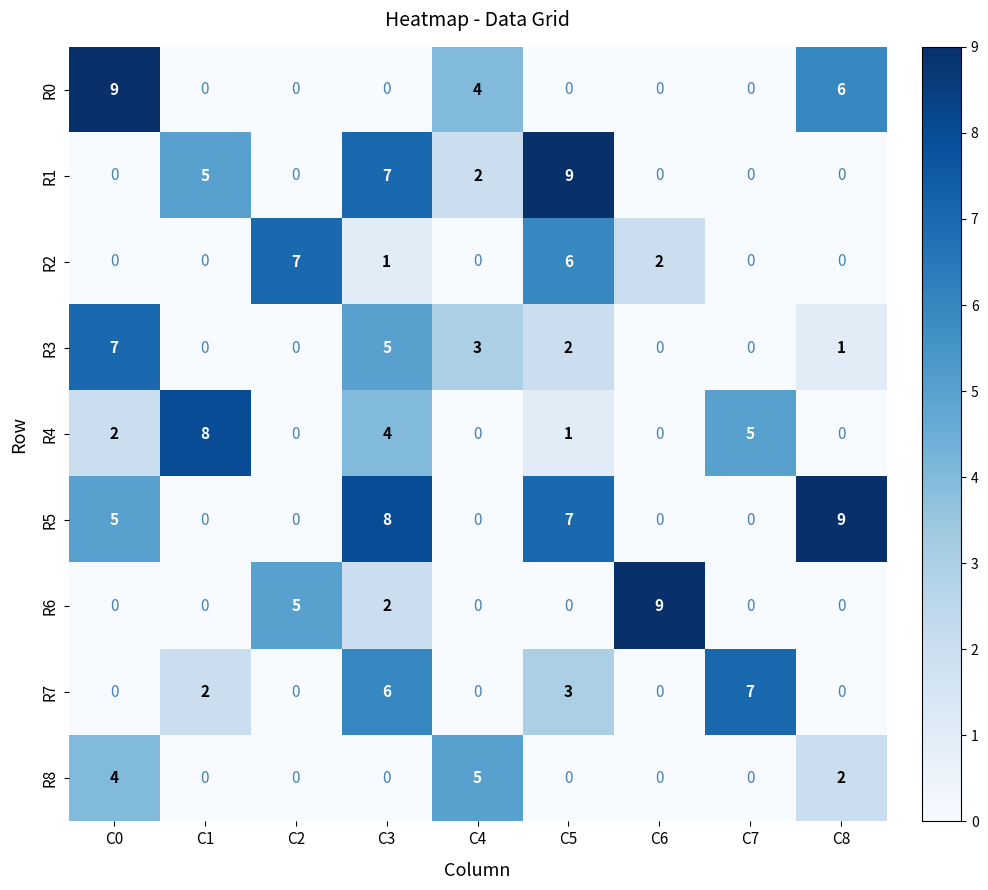

What is the difference between the highest and lowest values at C5?

9